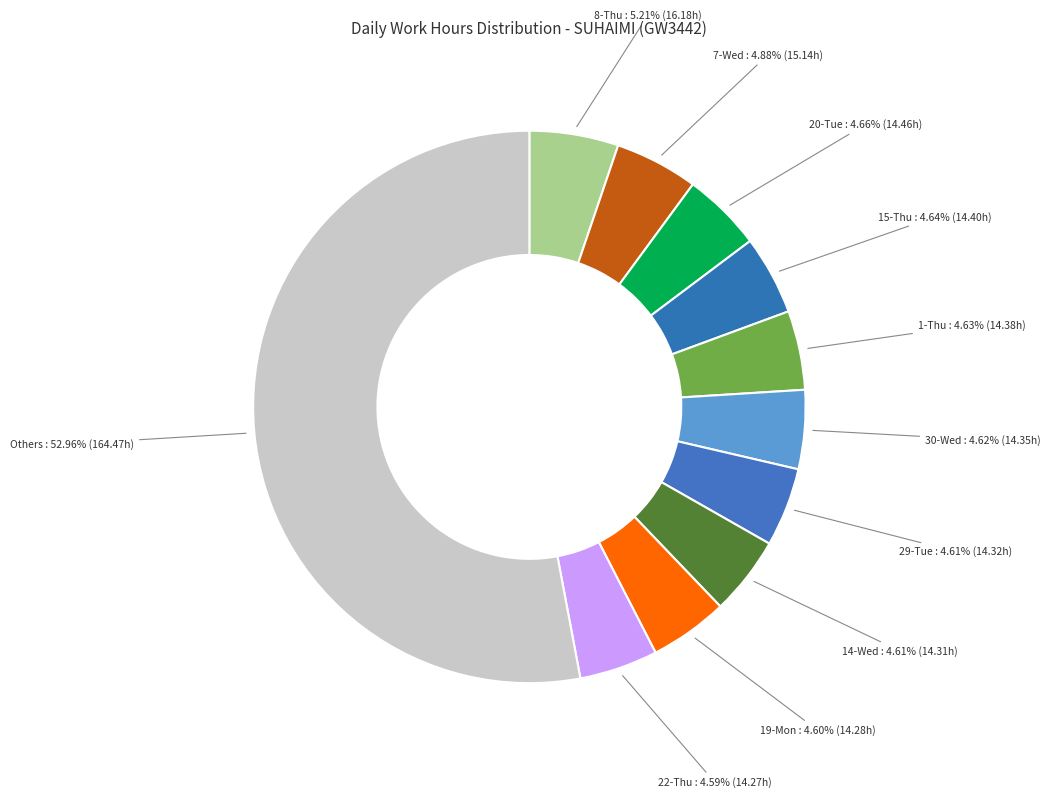

What is the ratio of the value at 20-Tue to the value at 30-Wed?

1.0